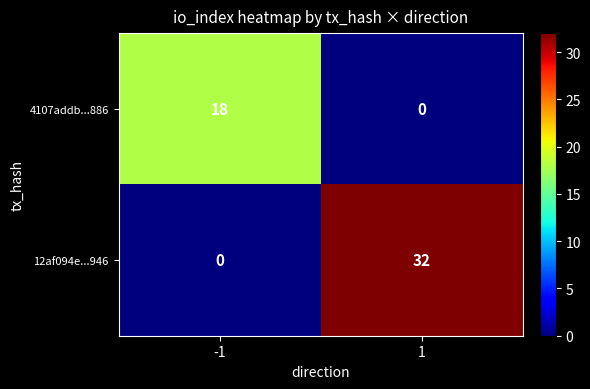

What is the spread (max minus min) of values at -1?

18